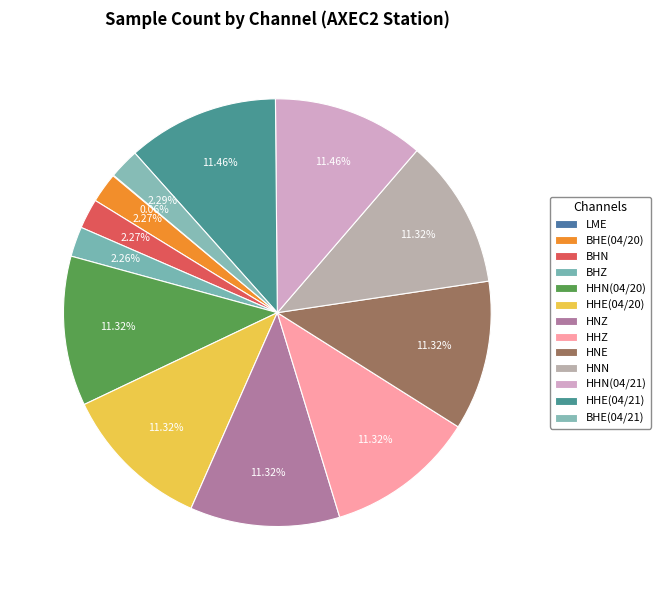

What is the largest slice in the pie chart?

HHN(04/21)